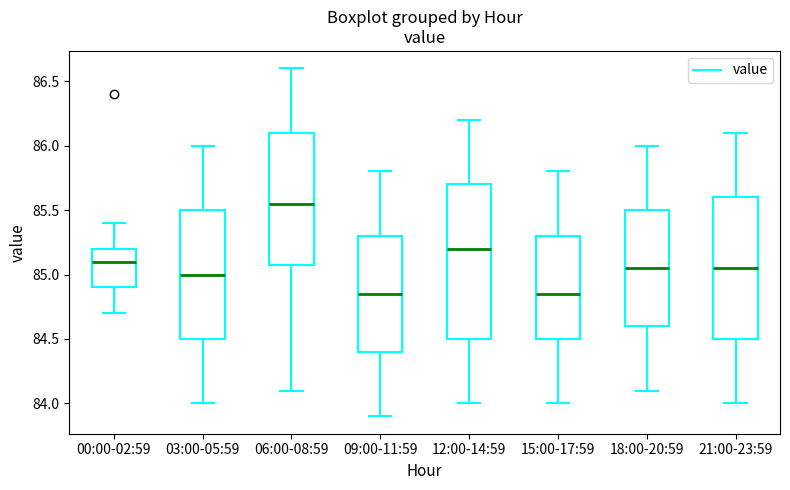

Reading left to right, read every box against the y-axis: the position of its median line, the range the box covers, and the ends of its whiskers. The values are not printed on the chart, so give them approximately, as read against the axis.

00:00-02:59: median 85.10, box 84.90 to 85.20, whiskers 84.70 to 85.40
03:00-05:59: median 85.00, box 84.50 to 85.50, whiskers 84.00 to 86.00
06:00-08:59: median 85.55, box 85.10 to 86.10, whiskers 84.10 to 86.60
09:00-11:59: median 84.85, box 84.40 to 85.30, whiskers 83.90 to 85.80
12:00-14:59: median 85.20, box 84.50 to 85.70, whiskers 84.00 to 86.20
15:00-17:59: median 84.85, box 84.50 to 85.30, whiskers 84.00 to 85.80
18:00-20:59: median 85.05, box 84.60 to 85.50, whiskers 84.10 to 86.00
21:00-23:59: median 85.05, box 84.50 to 85.60, whiskers 84.00 to 86.10